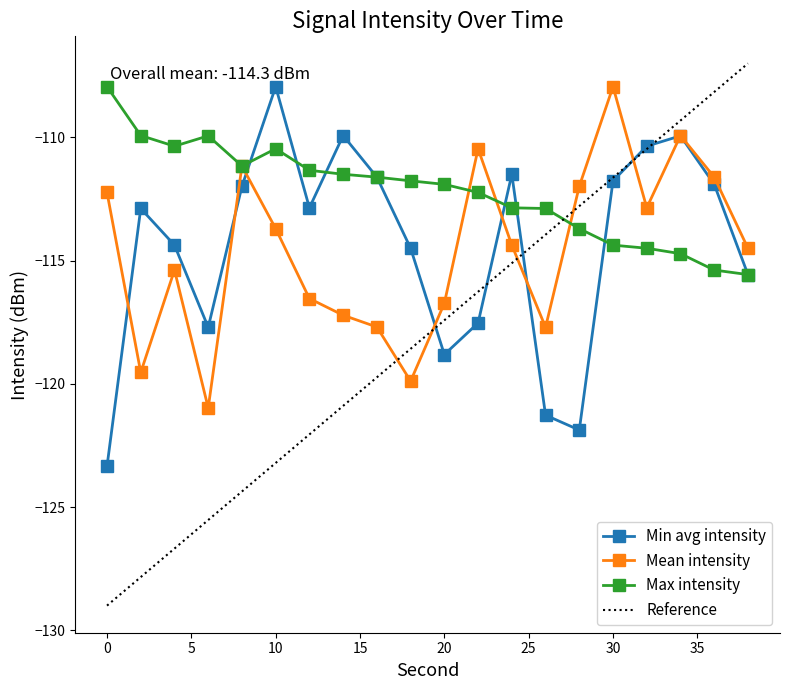

Which series has the largest range (max minus min)?

Min avg intensity